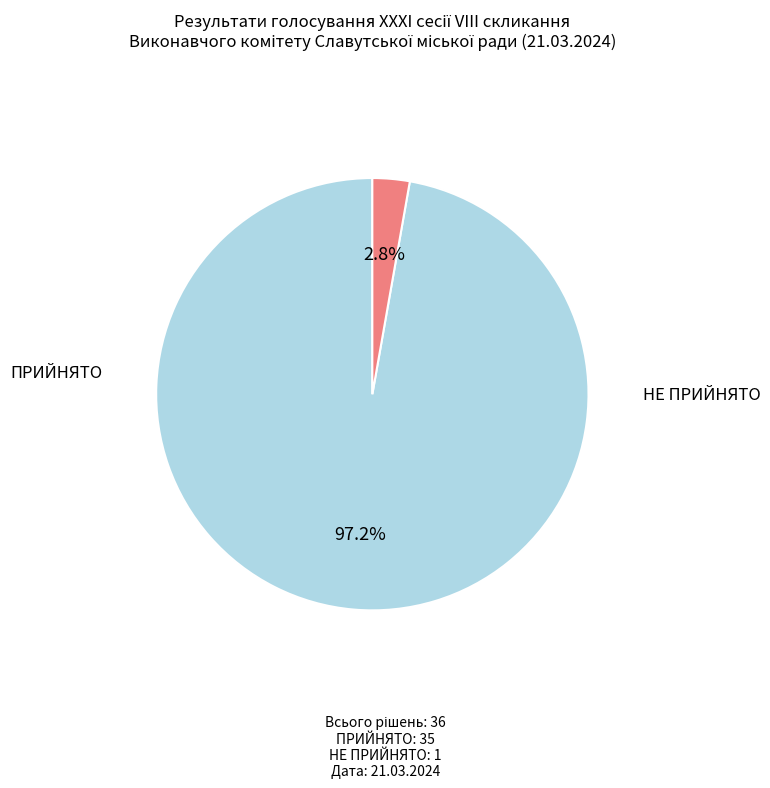

Rank the categories by value from highest to lowest.

ПРИЙНЯТО, НЕ ПРИЙНЯТО